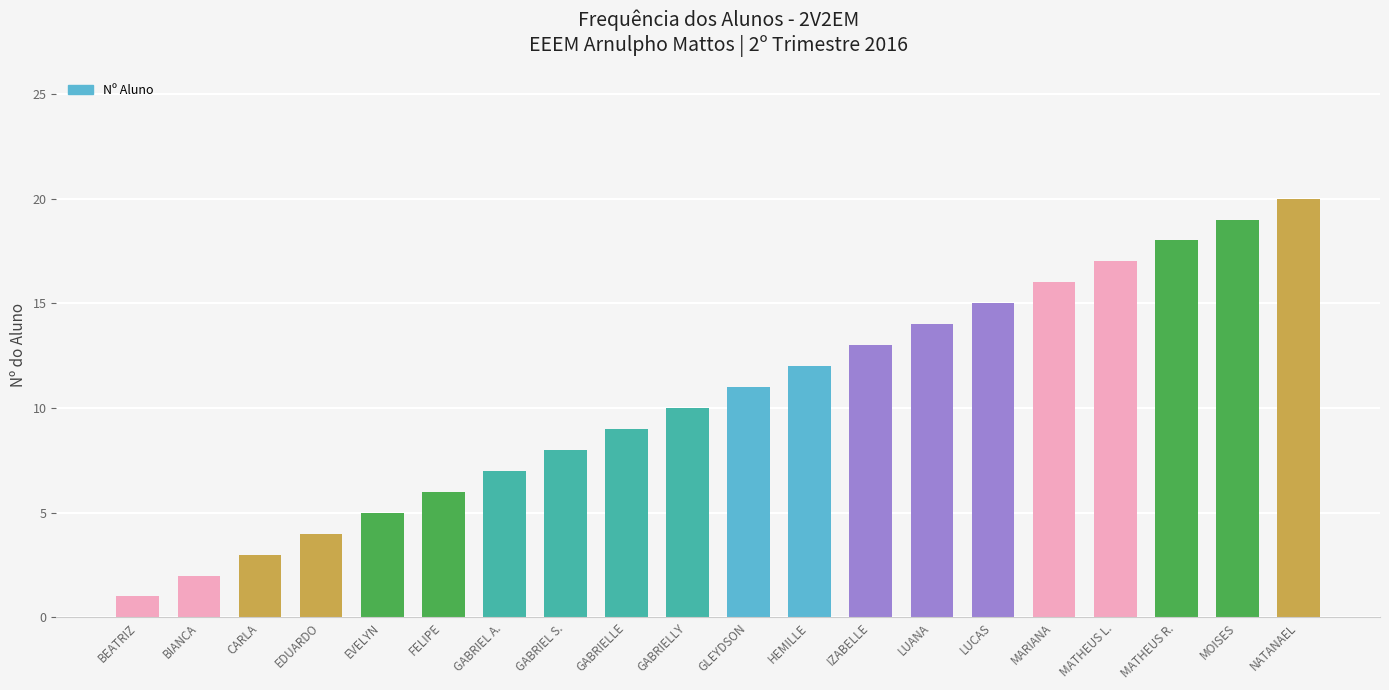

What is the ratio of the value at MATHEUS R. to the value at NATANAEL?

0.9